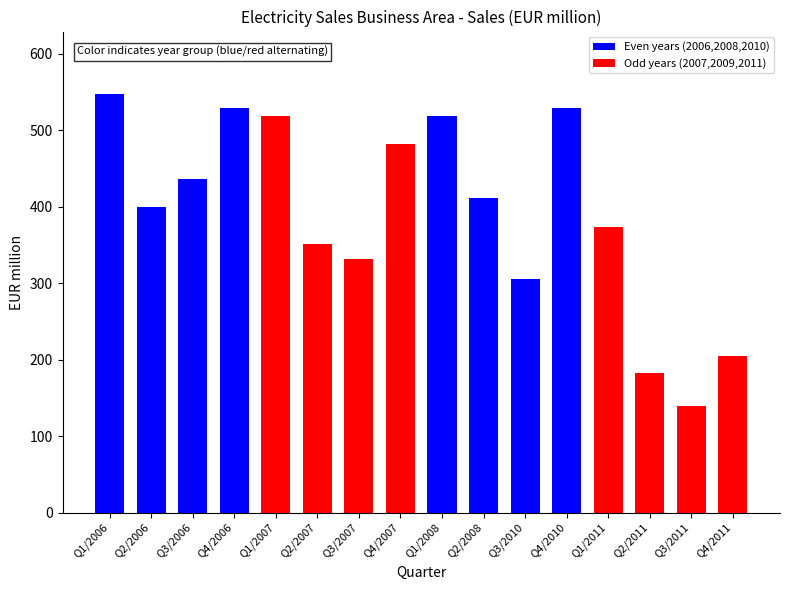

What is the average value?

391